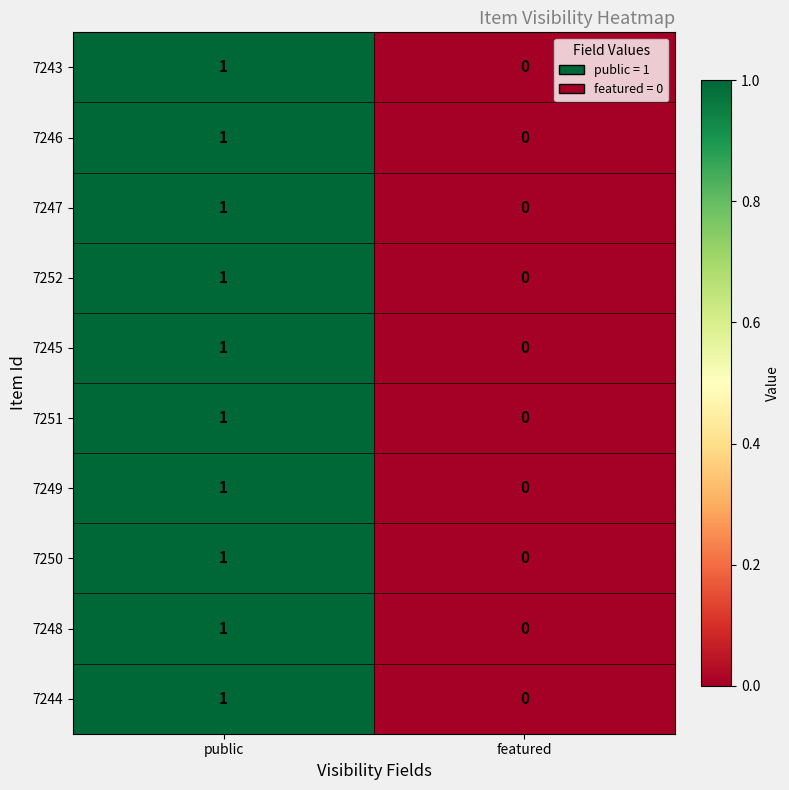

Reading left to right, what are all the values shown in this chart?

7243: public=1	featured=0
7246: public=1	featured=0
7247: public=1	featured=0
7252: public=1	featured=0
7245: public=1	featured=0
7251: public=1	featured=0
7249: public=1	featured=0
7250: public=1	featured=0
7248: public=1	featured=0
7244: public=1	featured=0